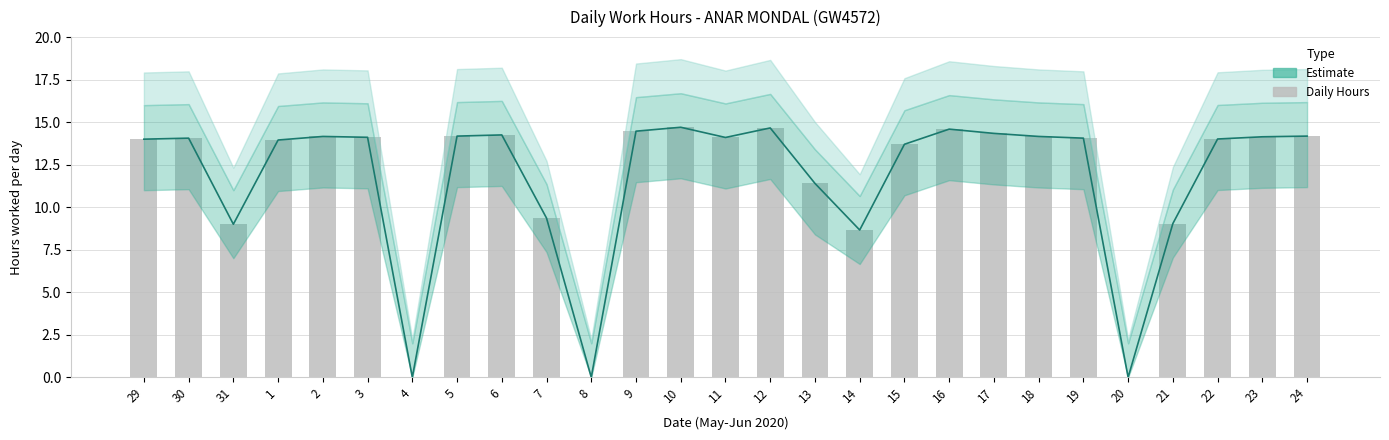

Where does the data first go above 14?

30